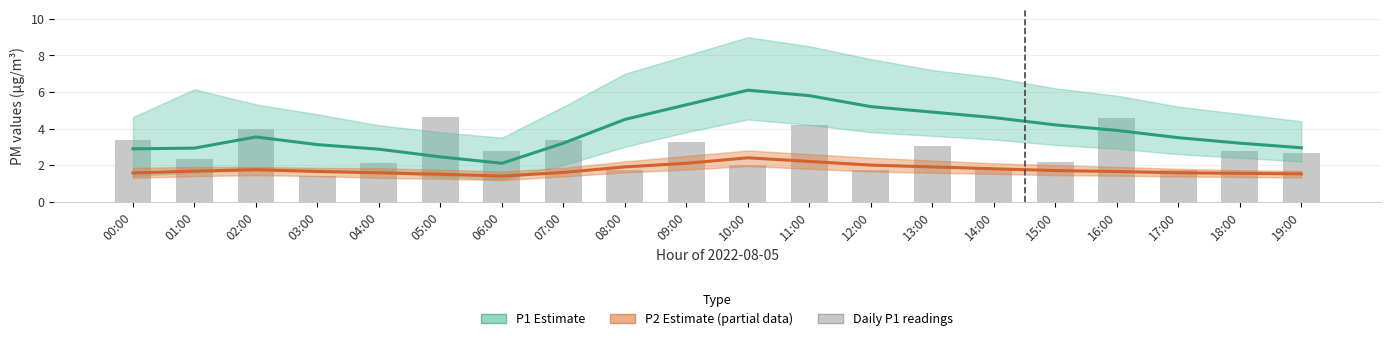

Rank the series by their maximum value, from highest to lowest.

P1 Estimate, Daily P1 readings, P2 Estimate (partial)